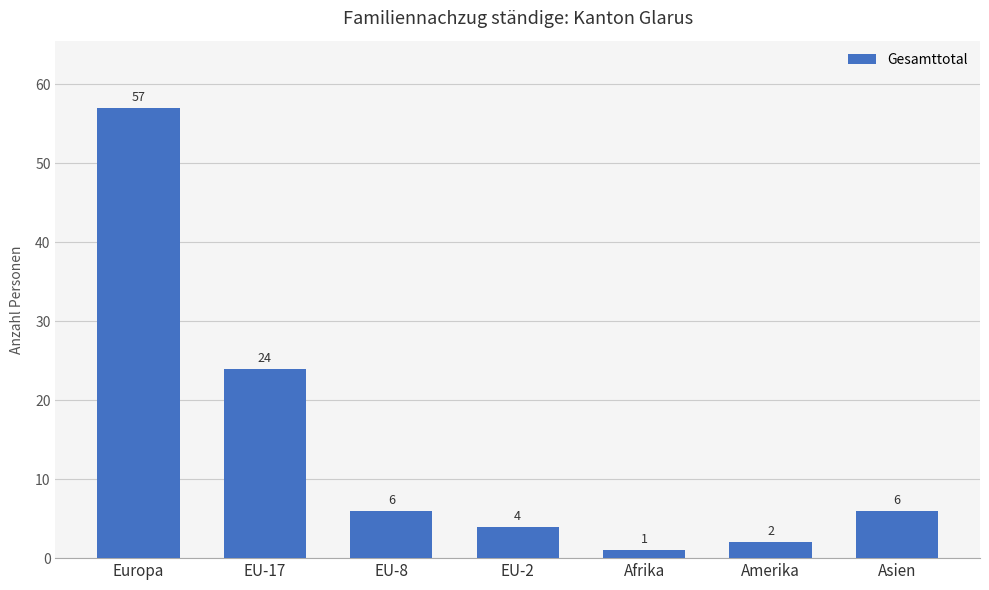

Reading right to left, extract all data points from this chart.

6	2	1	4	6	24	57